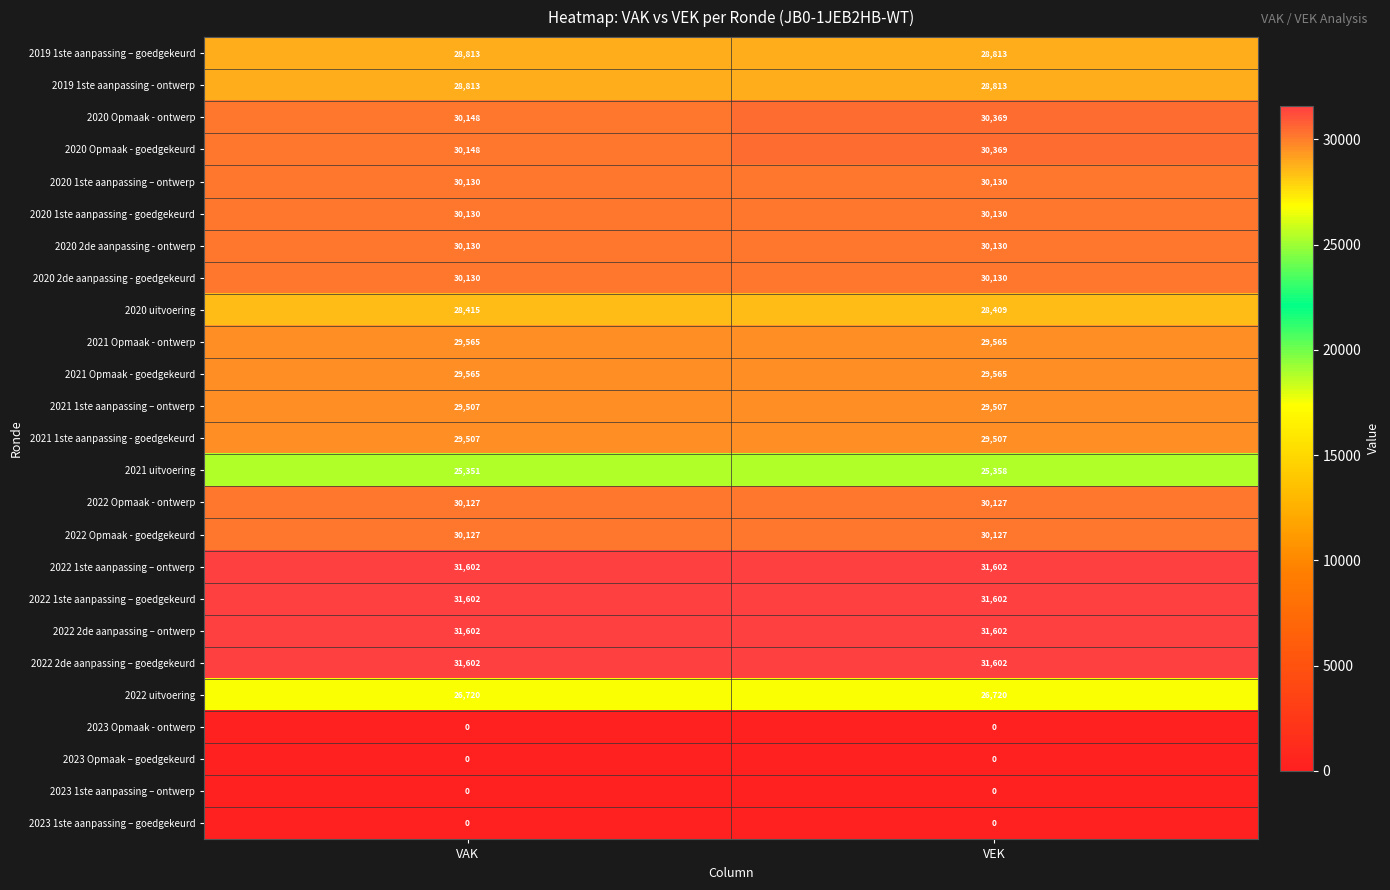

At which category is the sum across all series the highest?

VEK